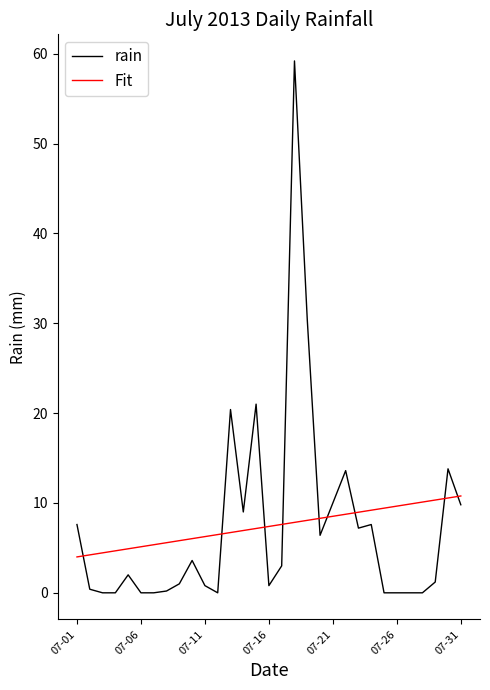

Which series has the widest spread of values?

rain